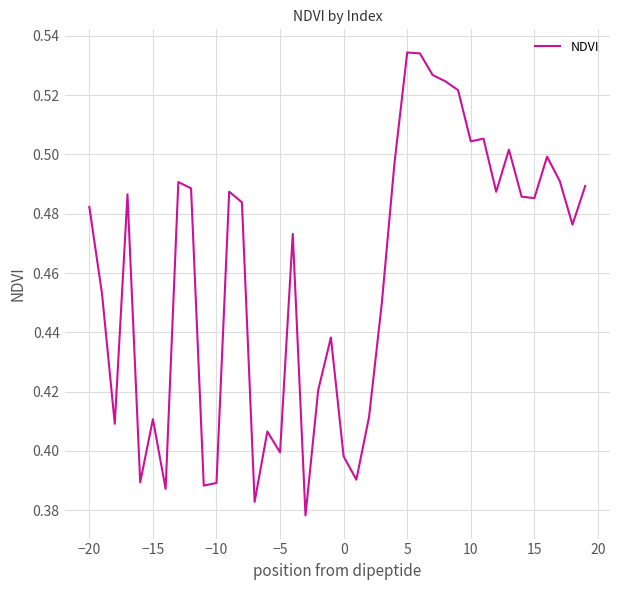

The value at 0 is 0.1. True or false?

False